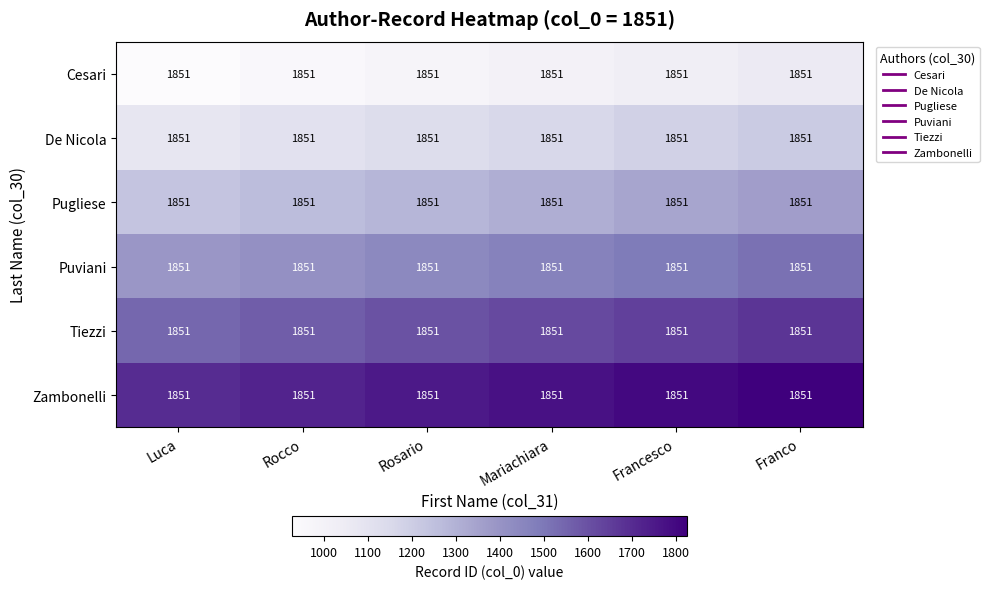

What is the difference between the highest and lowest values at Rosario?

771.2